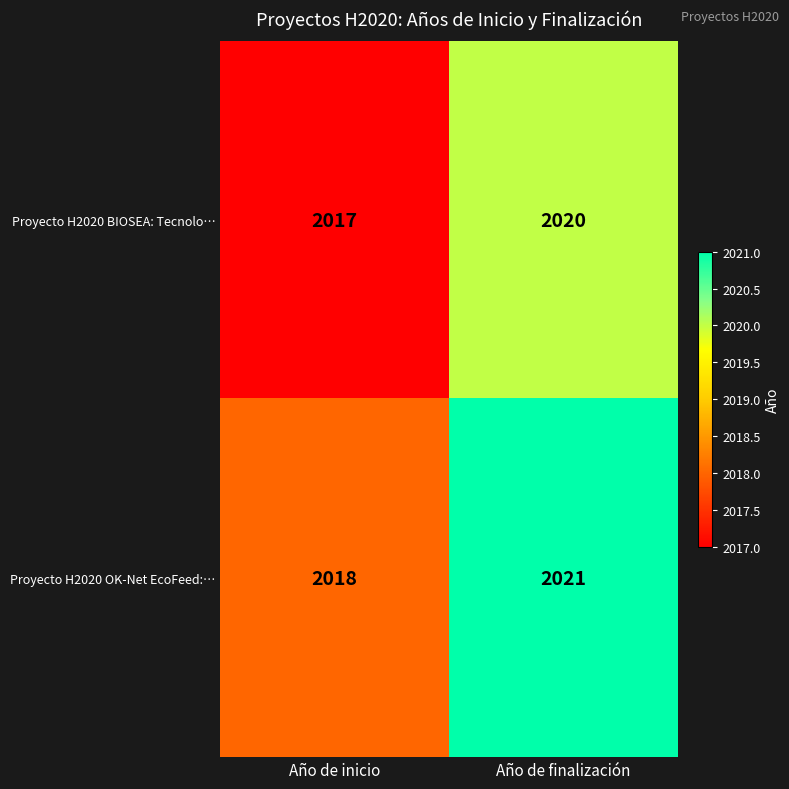

What is the sum of all Proyecto H2020 BIOSEA: Tecnolo… values?

4037